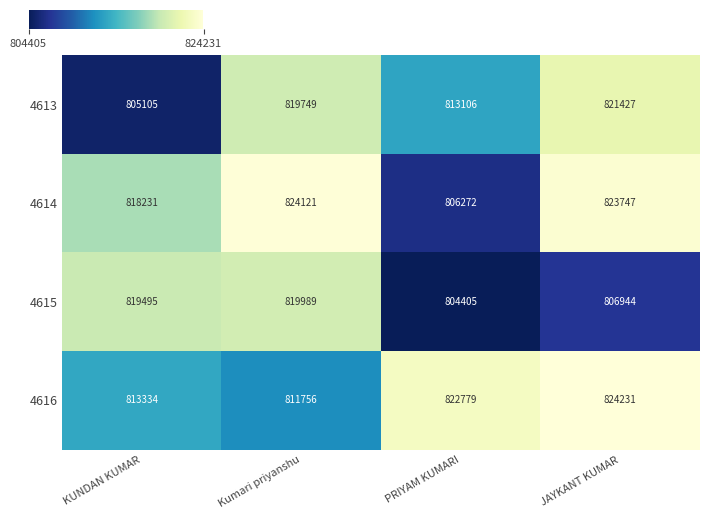

Read the 4615 value at PRIYAM KUMARI.

804405